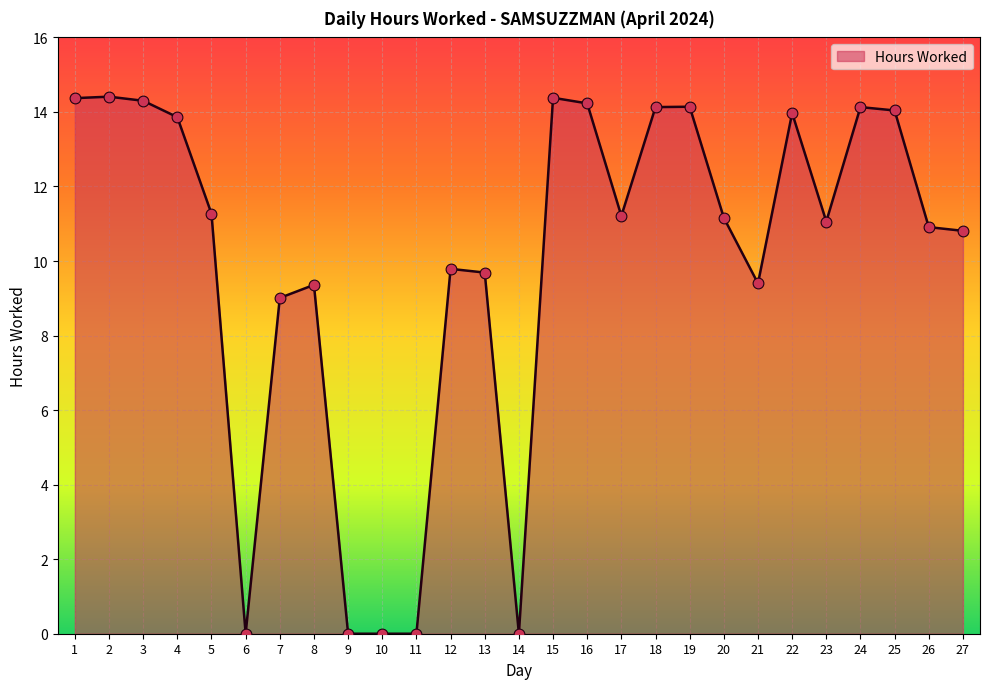

Between 24 and 17, which is larger?

24